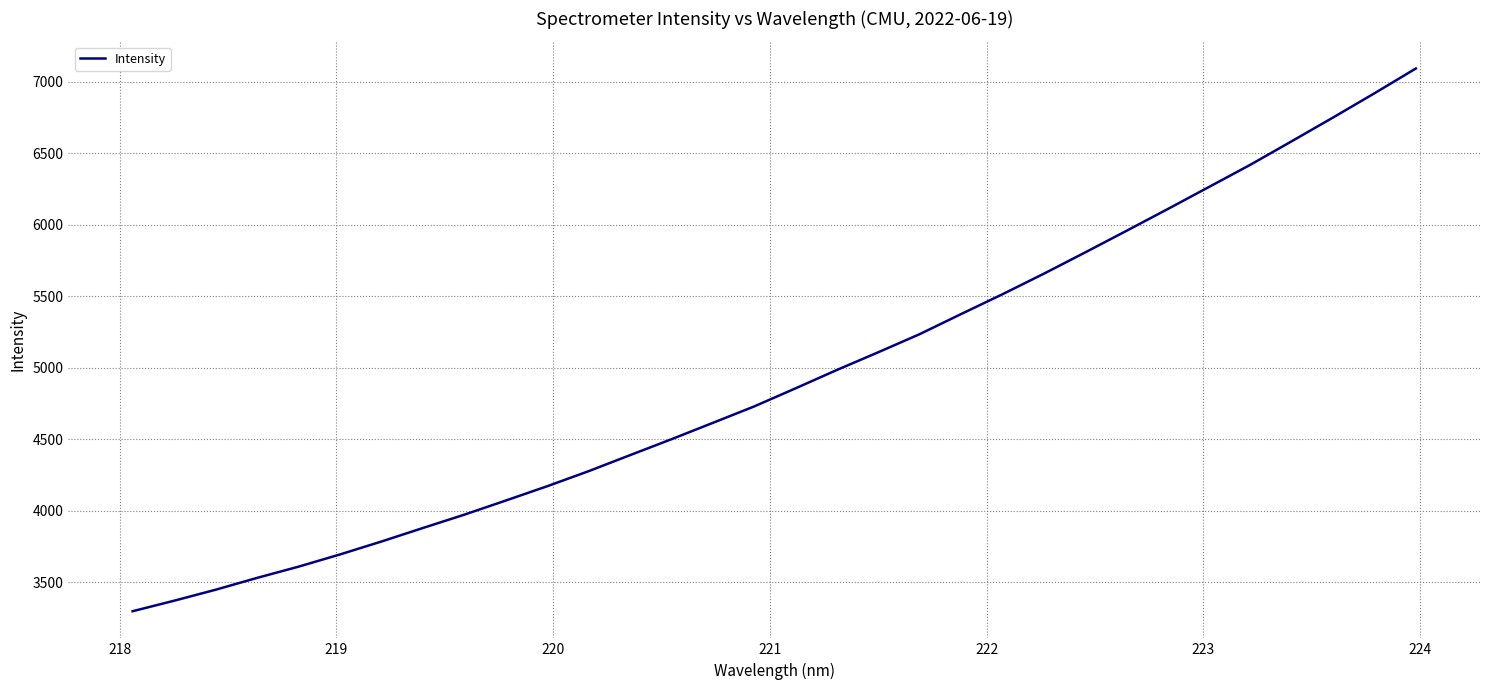

What is the difference between the maximum and minimum values?

3792.7